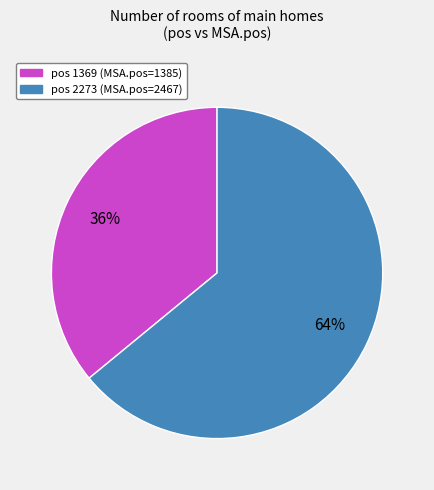

To the nearest percent, what is the average slice percentage?

50%